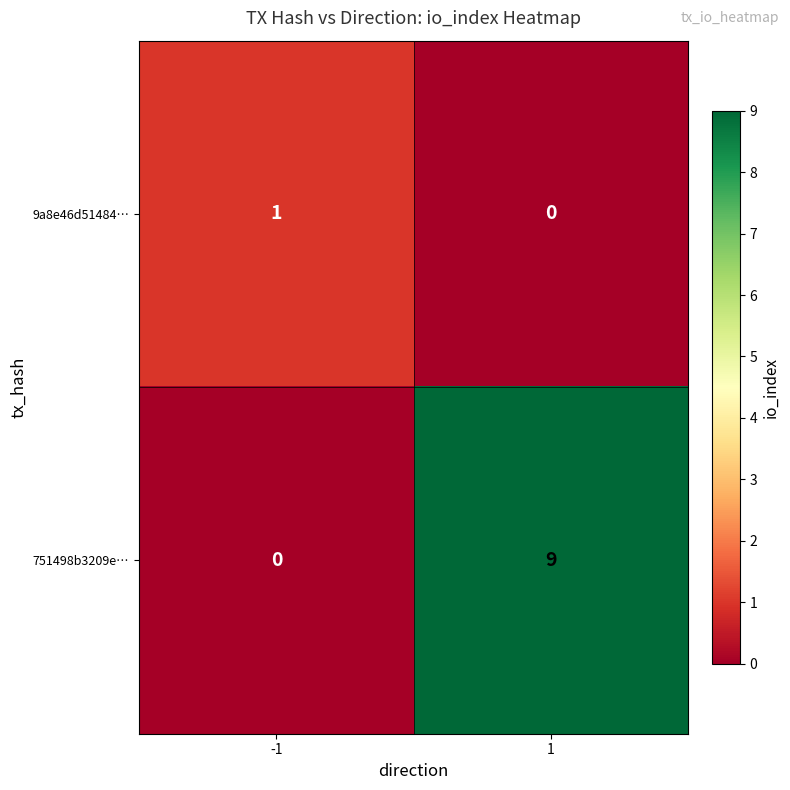

At which category is the sum across all series the highest?

1